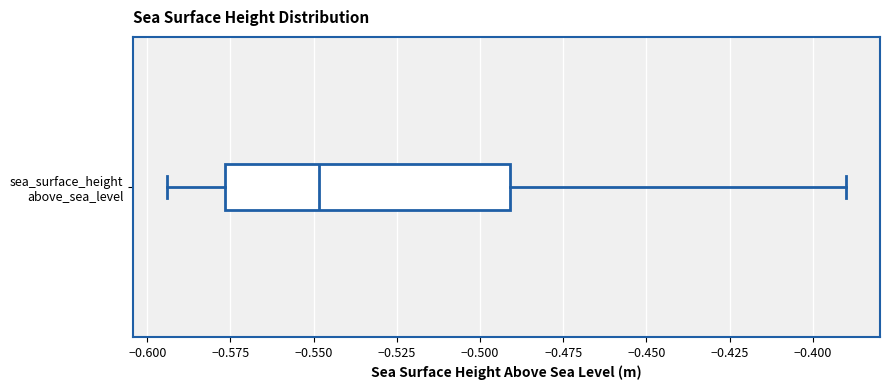

Transcribe this box plot: give where the median line is, the range the box spans, and where the two whiskers end, as read against the x-axis. The values are not printed on the chart, so give them approximately, as read against the axis.

median -0.550, box -0.575 to -0.490, whiskers -0.595 to -0.390